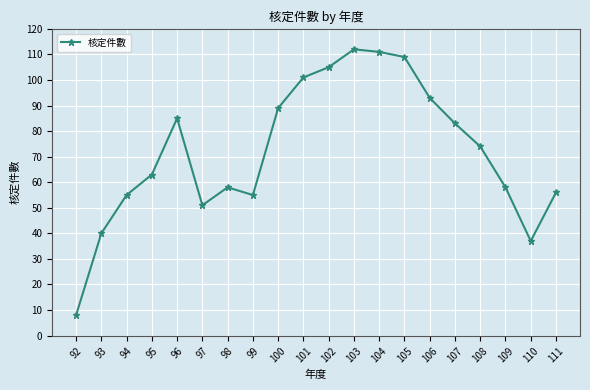

Does the chart display data point markers on the line(s)?

Yes